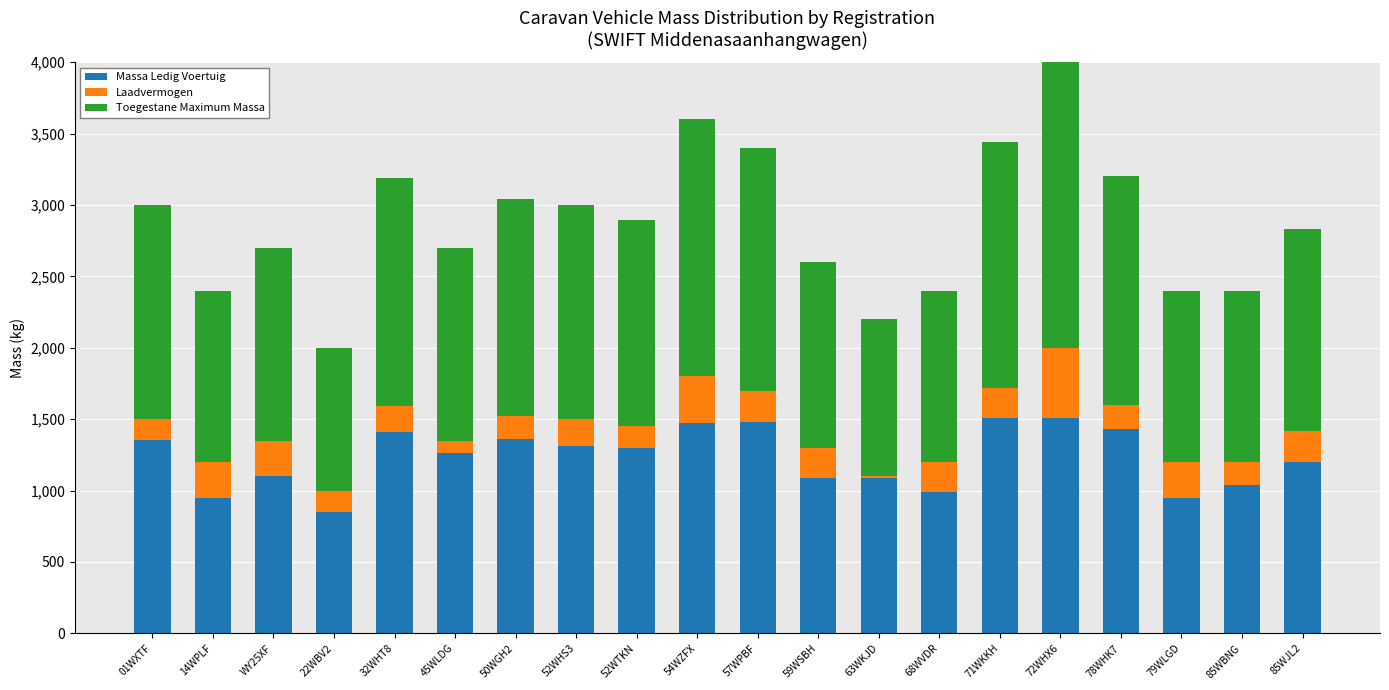

The value of Massa Ledig Voertuig at 78WHK7 is 1430. True or false?

True